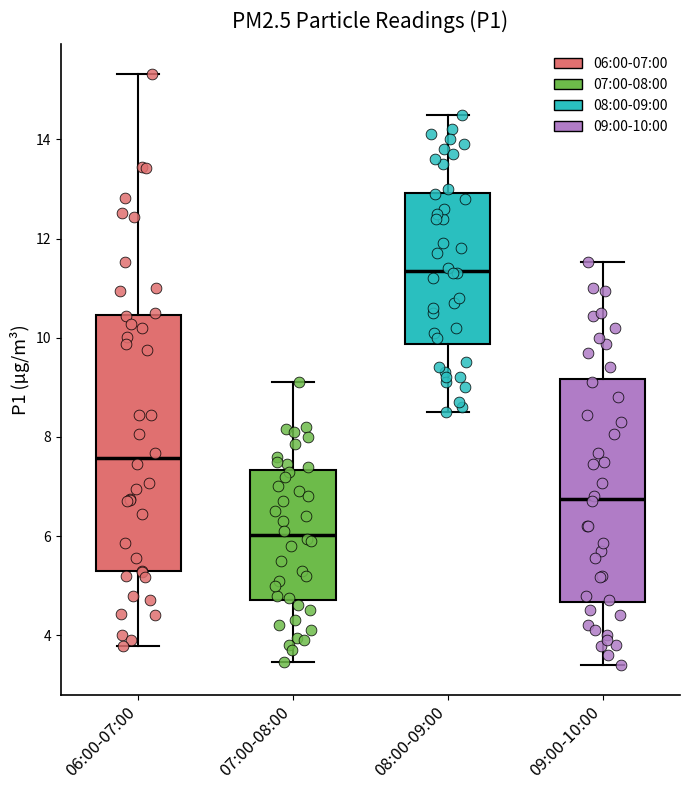

Reading left to right, read every box against the y-axis: the position of its median line, the range the box covers, and the ends of its whiskers. The values are not printed on the chart, so give them approximately, as read against the axis.

06:00-07:00: median 7.6, box 5.2 to 10.4, whiskers 3.8 to 15.4
07:00-08:00: median 6.0, box 4.8 to 7.4, whiskers 3.4 to 9.2
08:00-09:00: median 11.4, box 9.8 to 13.0, whiskers 8.6 to 14.6
09:00-10:00: median 6.8, box 4.6 to 9.2, whiskers 3.4 to 11.6